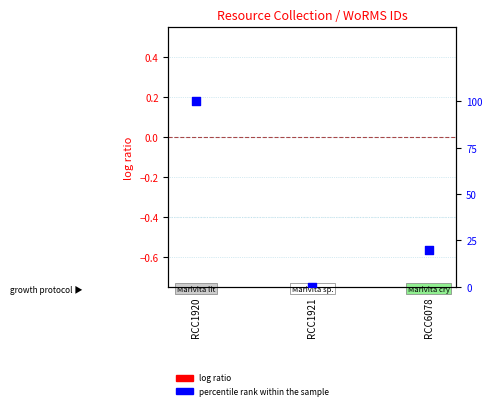

Is the value of log ratio at RCC1920 greater than the value of percentile rank within the sample at RCC1920?

No